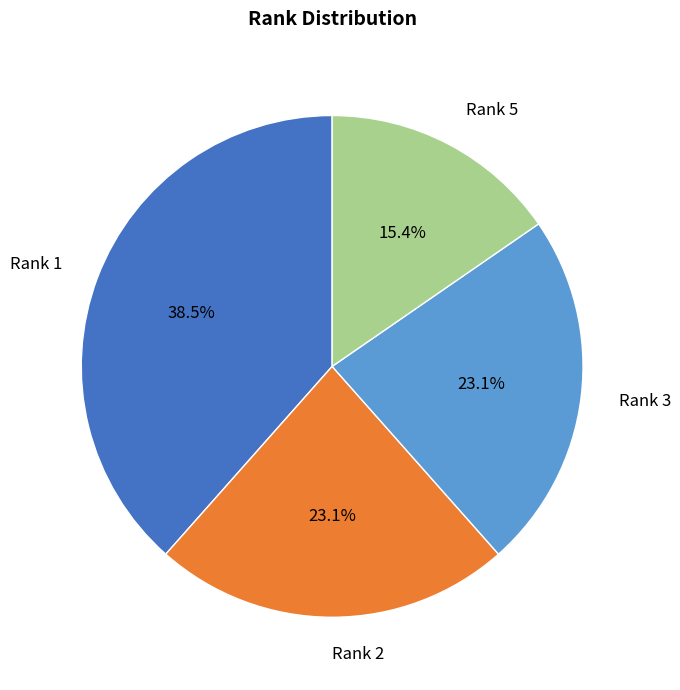

Is Rank 5 the majority of the pie?

No